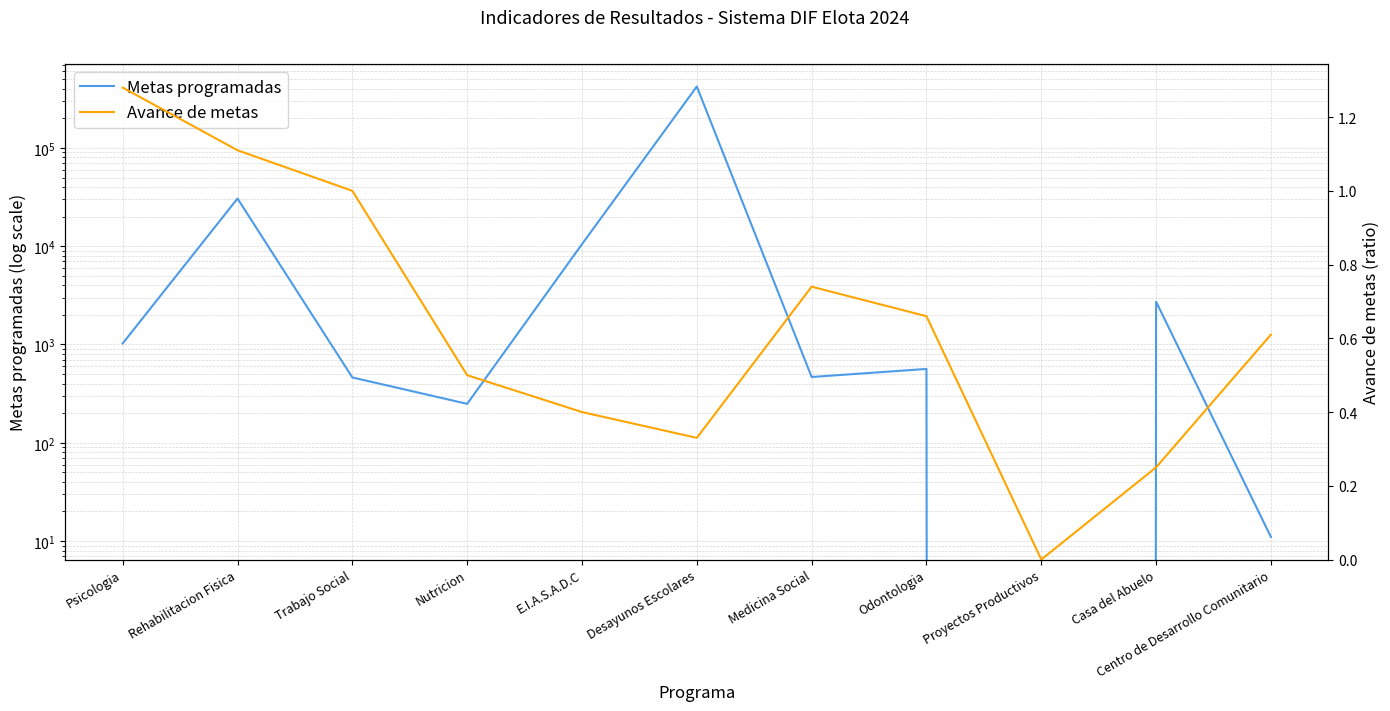

List the labels in order of Avance de metas value, smallest first.

Proyectos Productivos, Casa del Abuelo, Desayunos Escolares, E.I.A.S.A.D.C, Nutricion, Centro de Desarrollo Comunitario, Odontologia, Medicina Social, Trabajo Social, Rehabilitacion Fisica, Psicologia